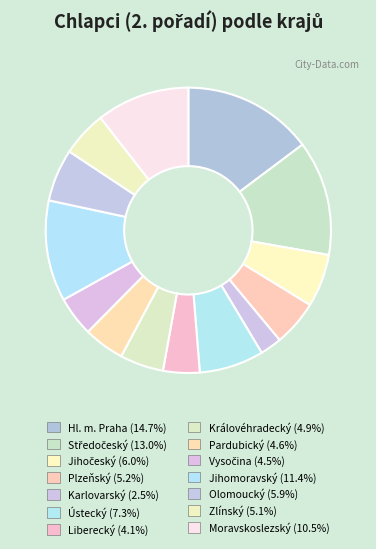

Rank the categories by value from highest to lowest.

Hl. m. Praha, Středočeský, Jihomoravský, Moravskoslezský, Ústecký, Jihočeský, Olomoucký, Plzeňský, Zlínský, Královéhradecký, Pardubický, Vysočina, Liberecký, Karlovarský